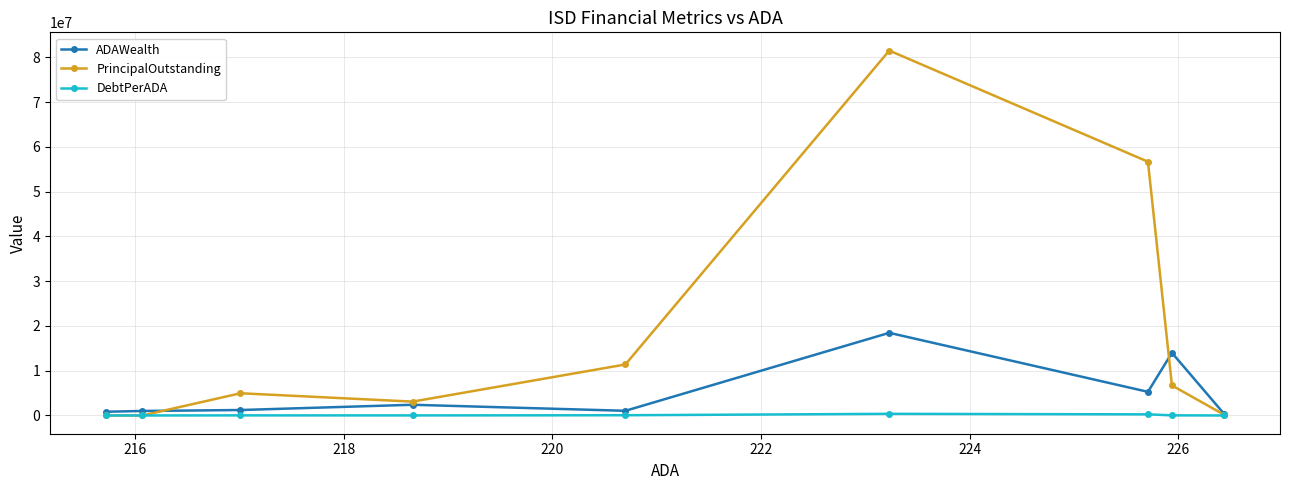

List the series in order of their peak value, highest first.

PrincipalOutstanding, ADAWealth, DebtPerADA